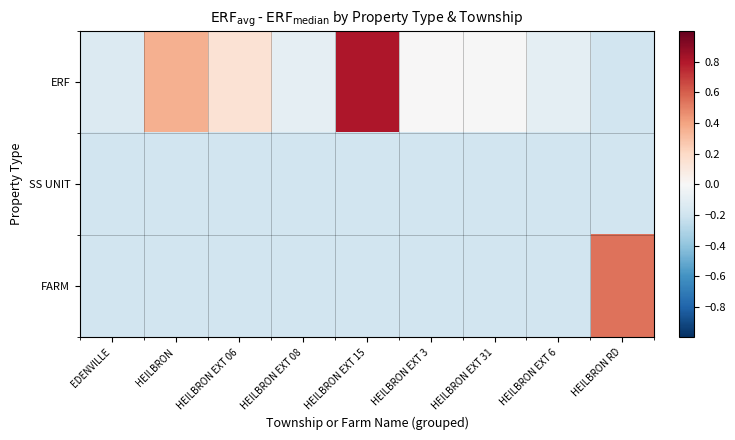

How many categories are shown in the chart?

9